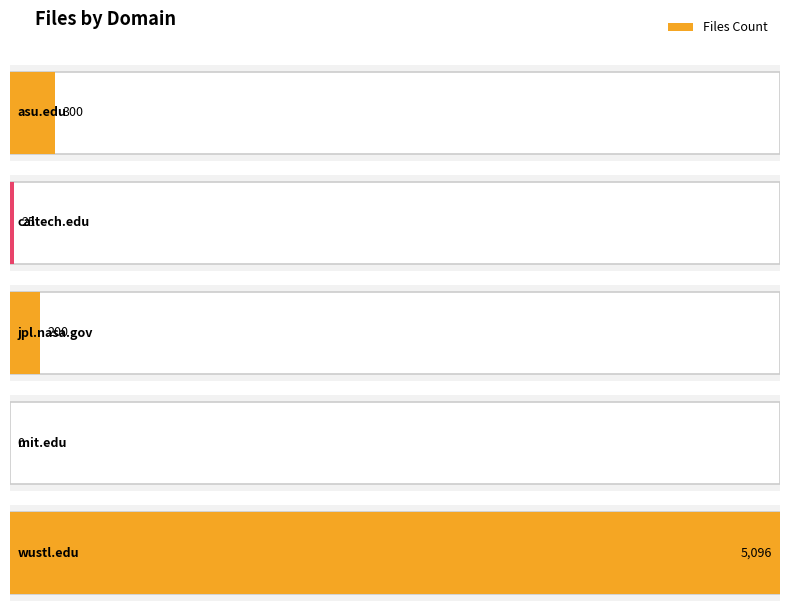

Which label corresponds to the largest value in the chart?

wustl.edu